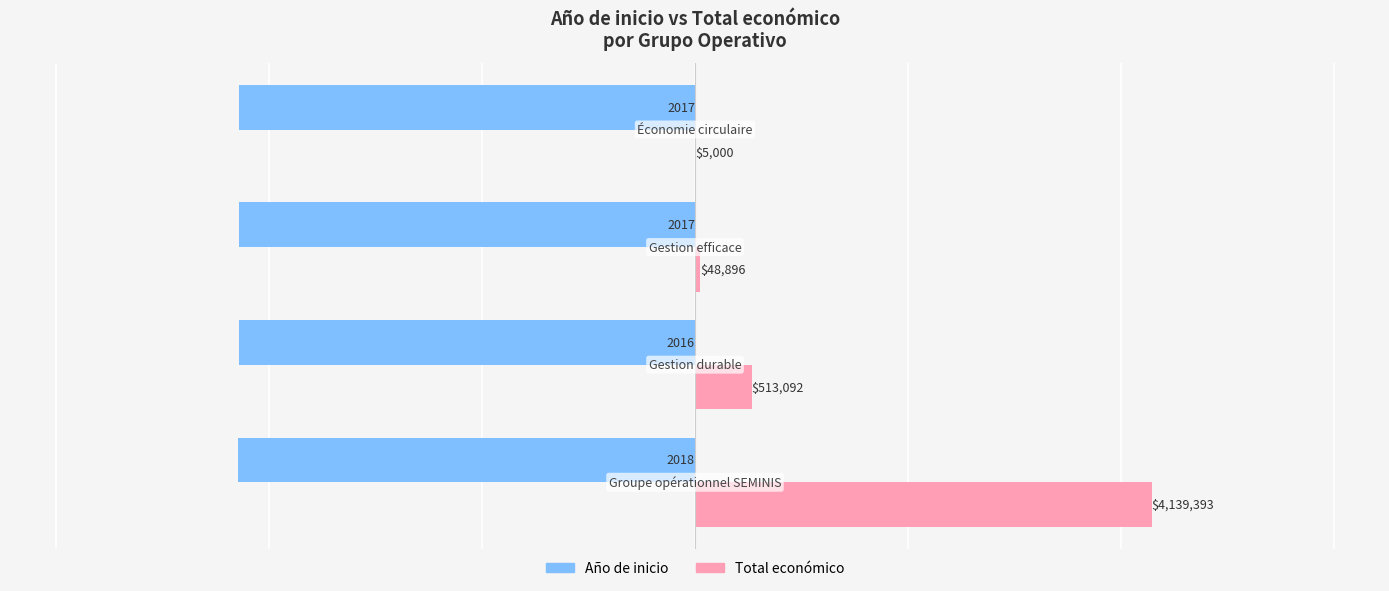

What is the sum of all Total económico values?

4706381.0